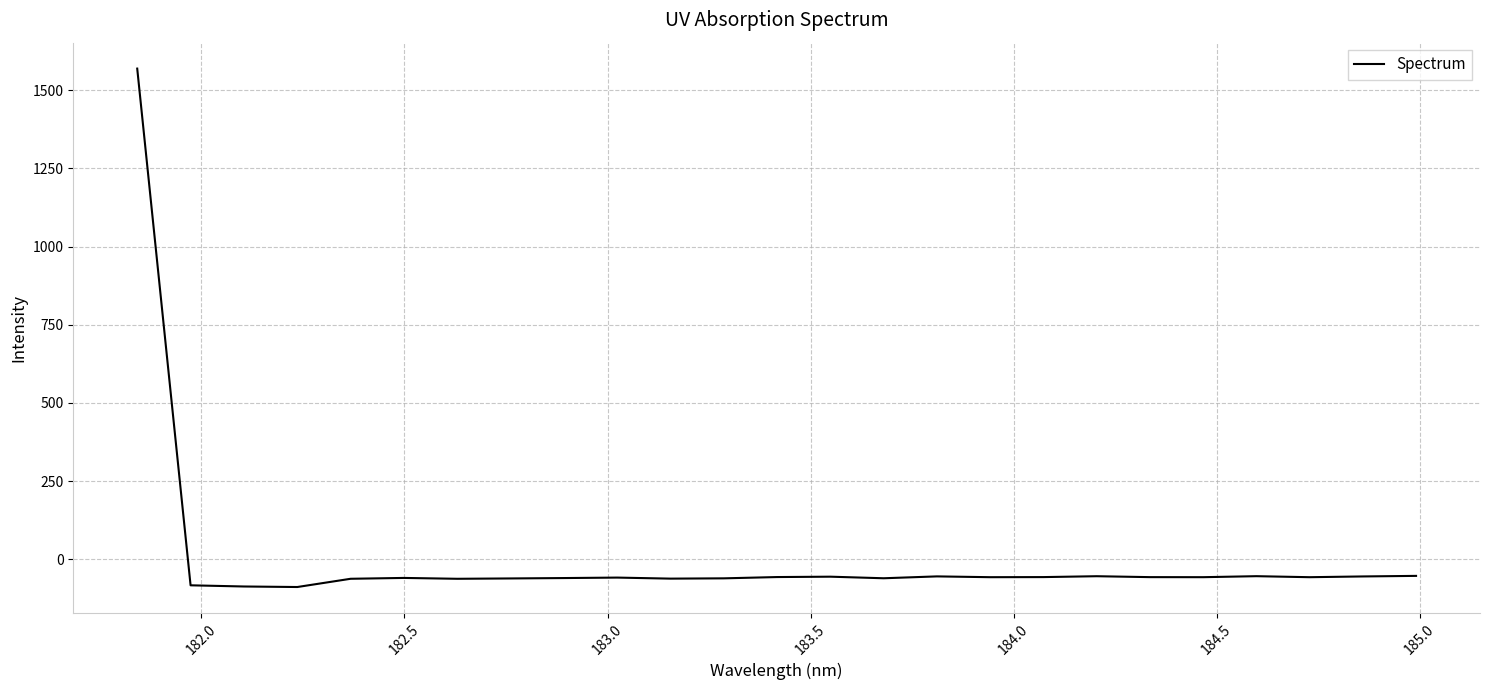

What is the greatest value displayed?

1569.3